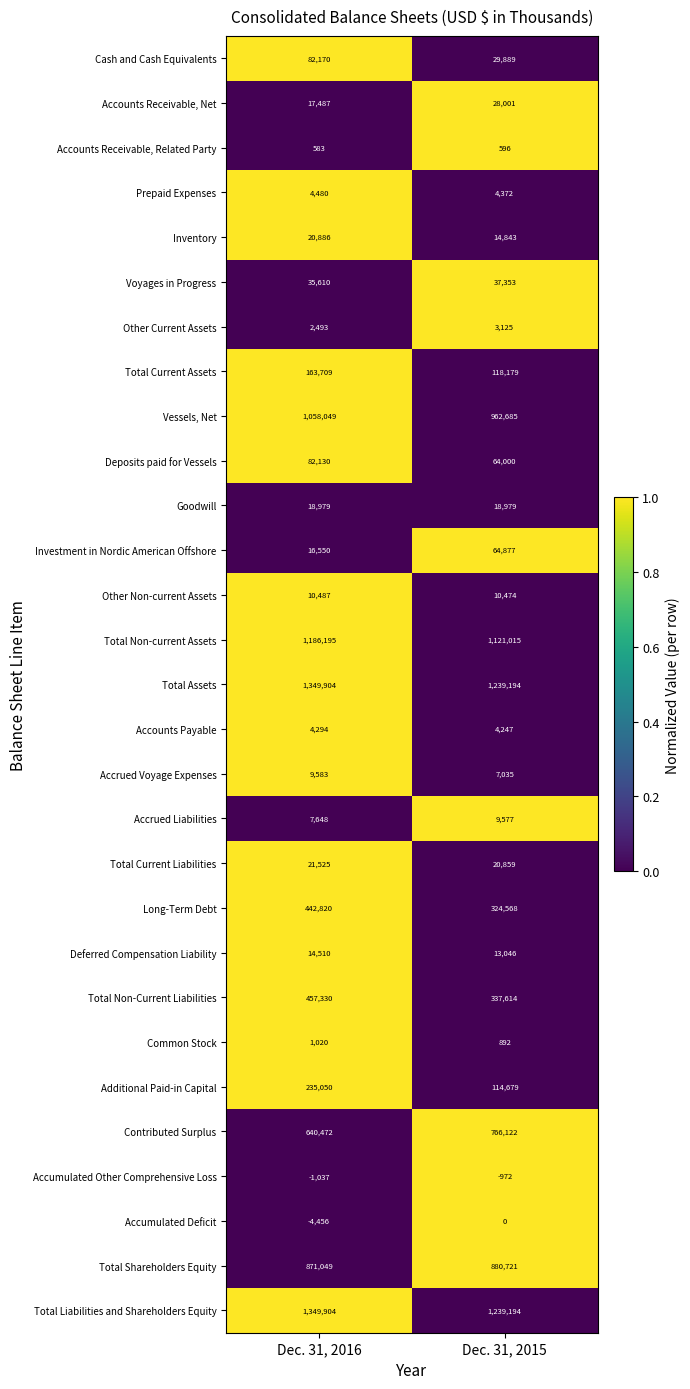

Count the number of categories in the chart.

2